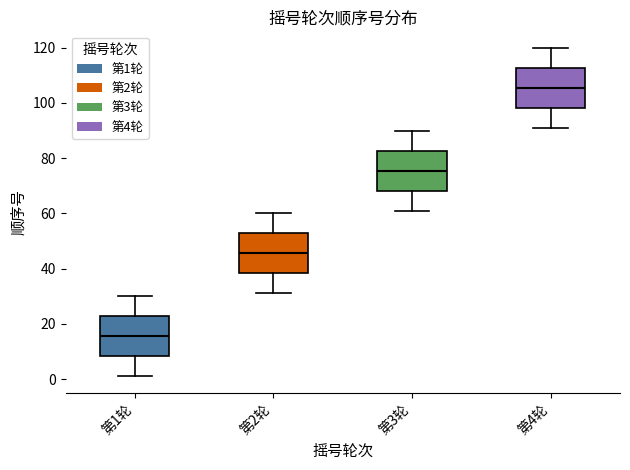

Which box's median line is the highest?

第4轮